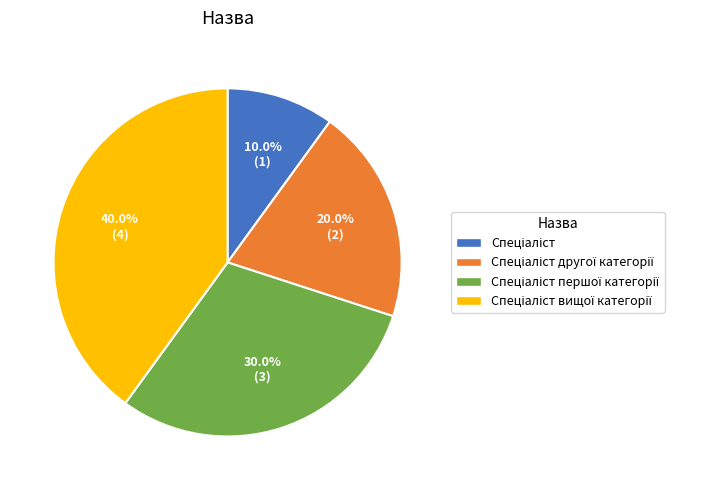

Does any single category account for the majority?

No